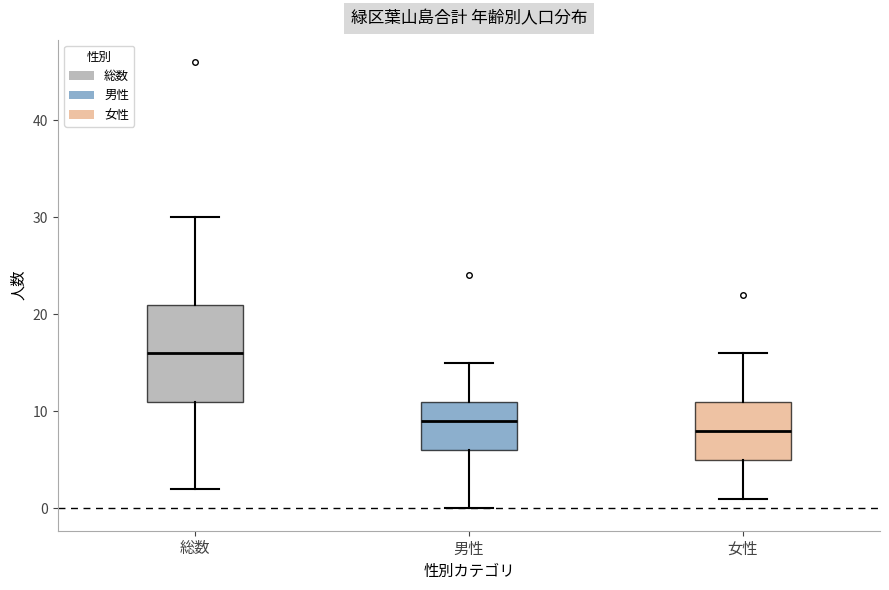

Where does the upper whisker of the box for 女性 end on the y-axis? The values are not printed on the chart, so give them approximately, as read against the axis.

16